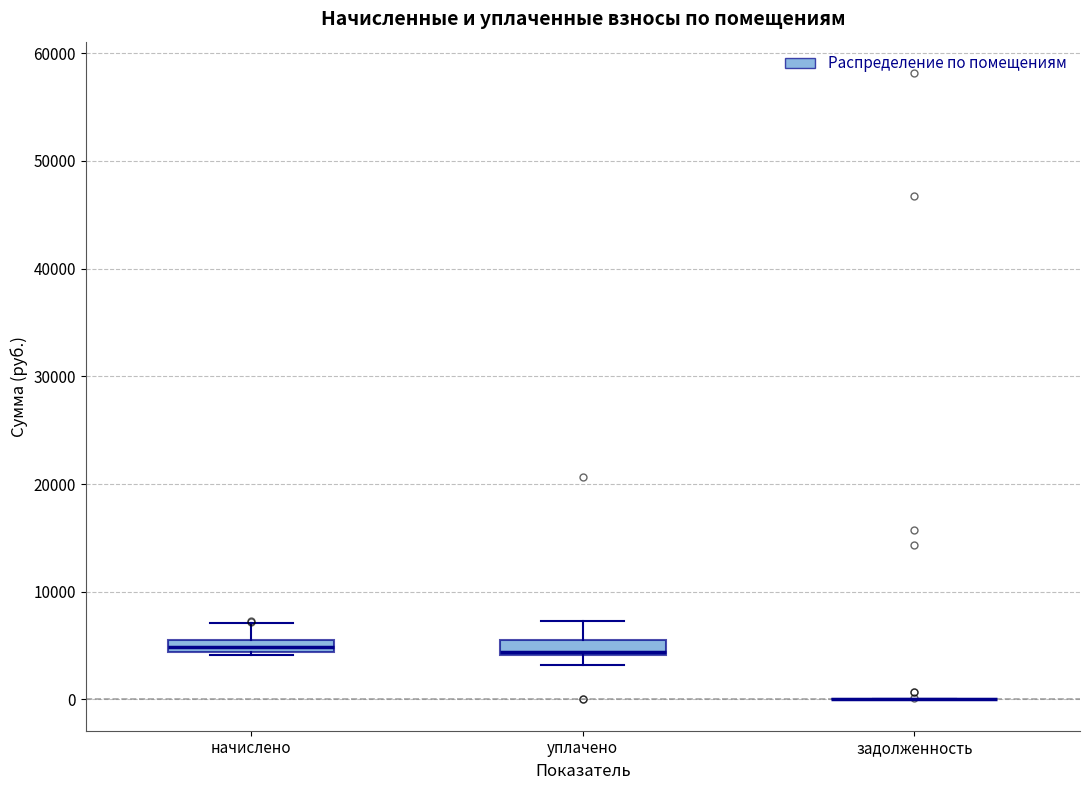

Where does the upper whisker of the box for начислено end on the y-axis? The values are not printed on the chart, so give them approximately, as read against the axis.

7000